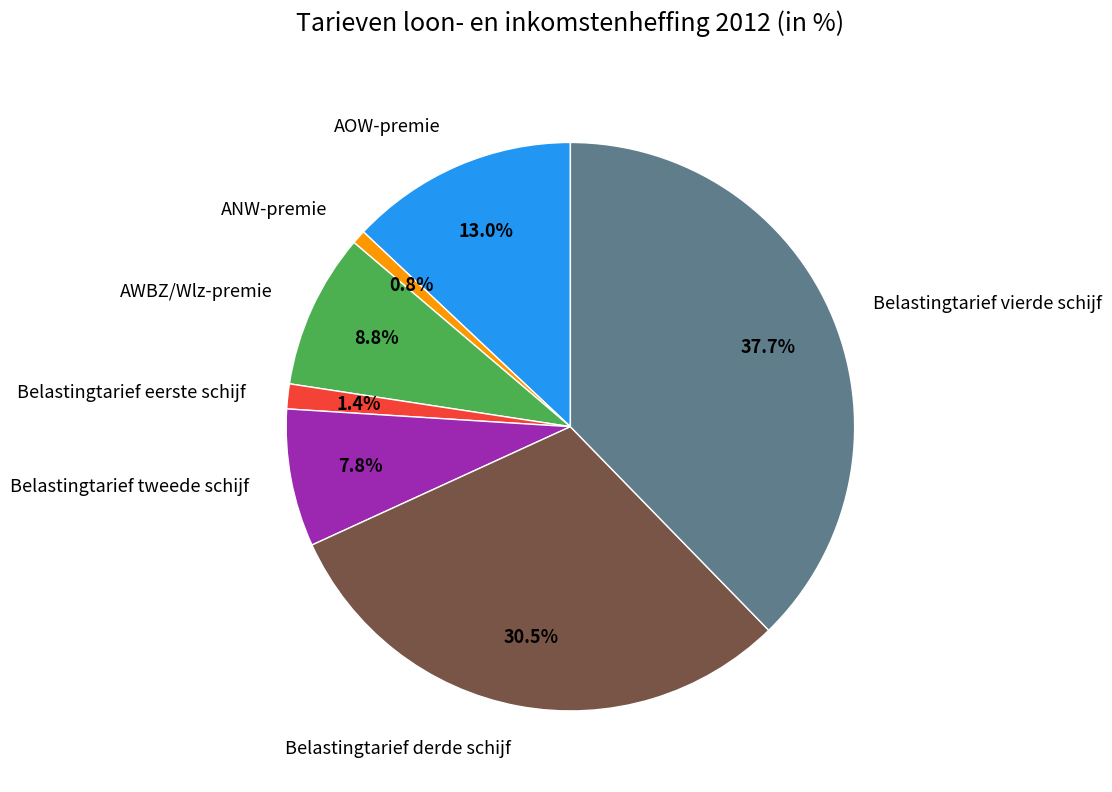

Rank the categories by value from highest to lowest.

Belastingtarief vierde schijf, Belastingtarief derde schijf, AOW-premie, AWBZ/Wlz-premie, Belastingtarief tweede schijf, Belastingtarief eerste schijf, ANW-premie